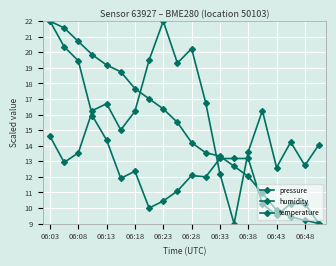

Which series has the largest total across all categories?

pressure